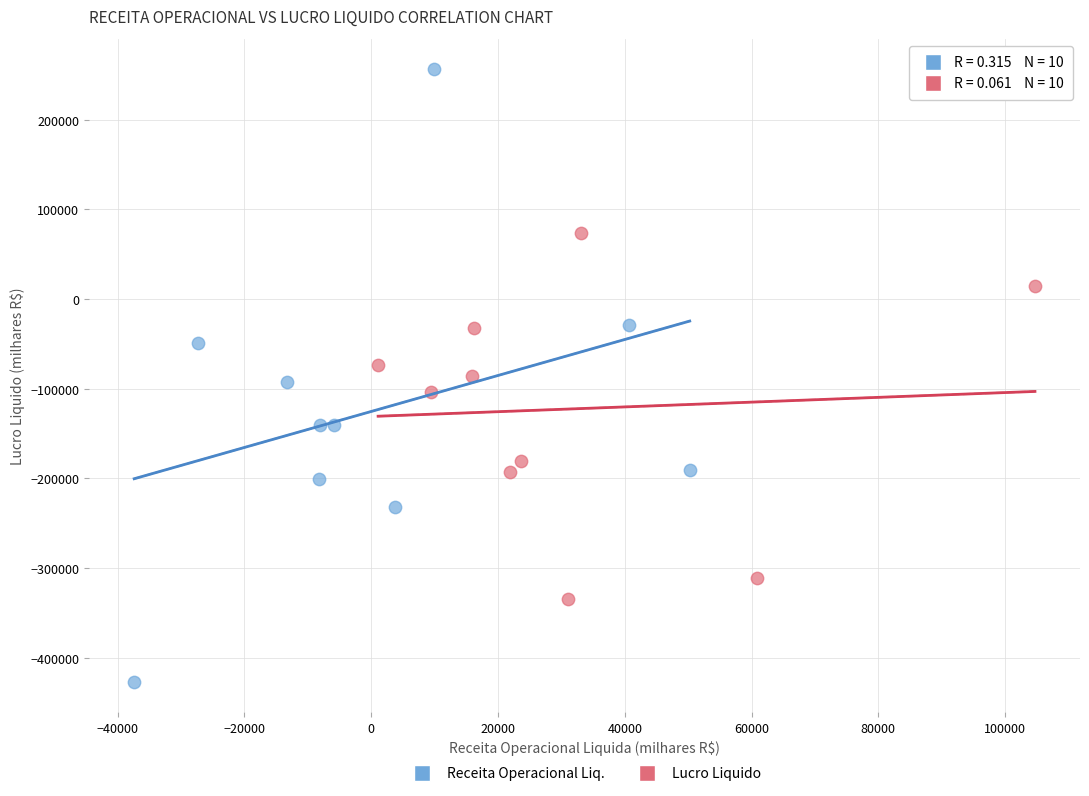

Which series reaches the minimum Y coordinate?

Receita Operacional Liq.